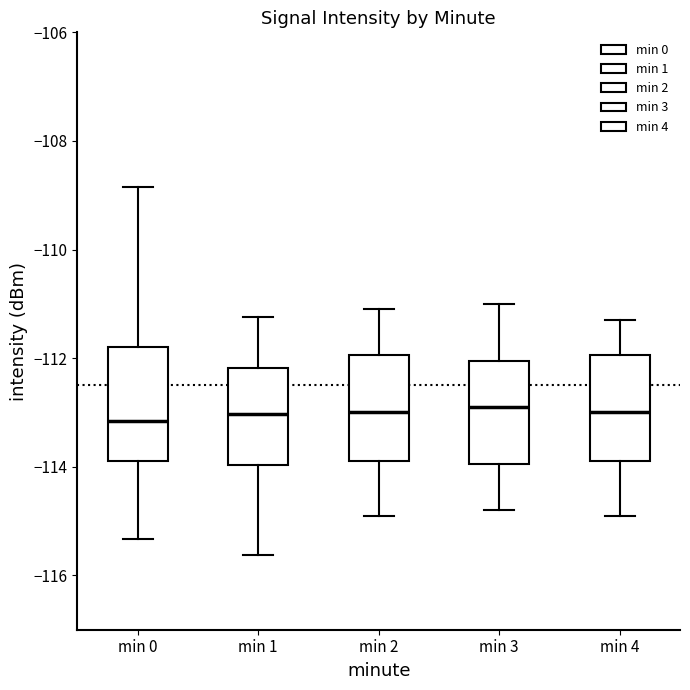

Reading left to right, transcribe this box plot: for each box, give where its median line is, the range the box spans, and where its two whiskers end, as read against the y-axis. The values are not printed on the chart, so give them approximately, as read against the axis.

min 0: median -113.2, box -113.8 to -111.8, whiskers -115.4 to -108.8
min 1: median -113.0, box -114.0 to -112.2, whiskers -115.6 to -111.2
min 2: median -113.0, box -113.8 to -112.0, whiskers -114.8 to -111.0
min 3: median -112.8, box -114.0 to -112.0, whiskers -114.8 to -111.0
min 4: median -113.0, box -113.8 to -112.0, whiskers -114.8 to -111.2